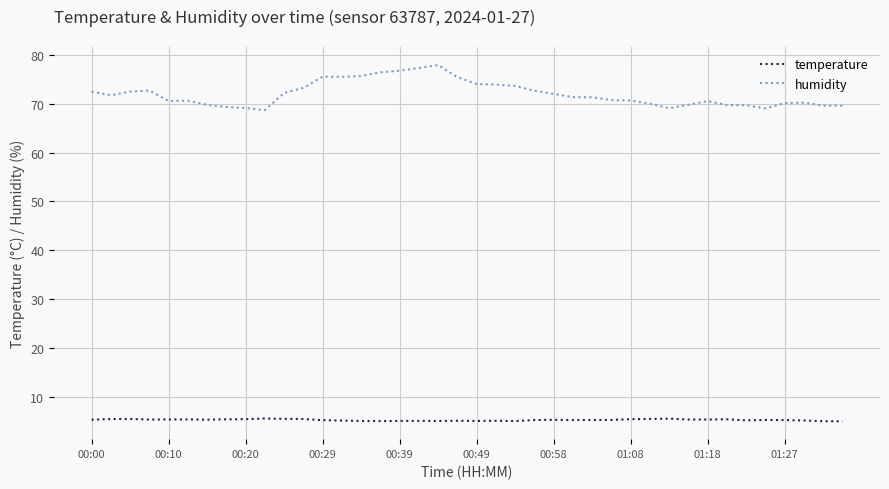

What is the maximum value for temperature?

5.7